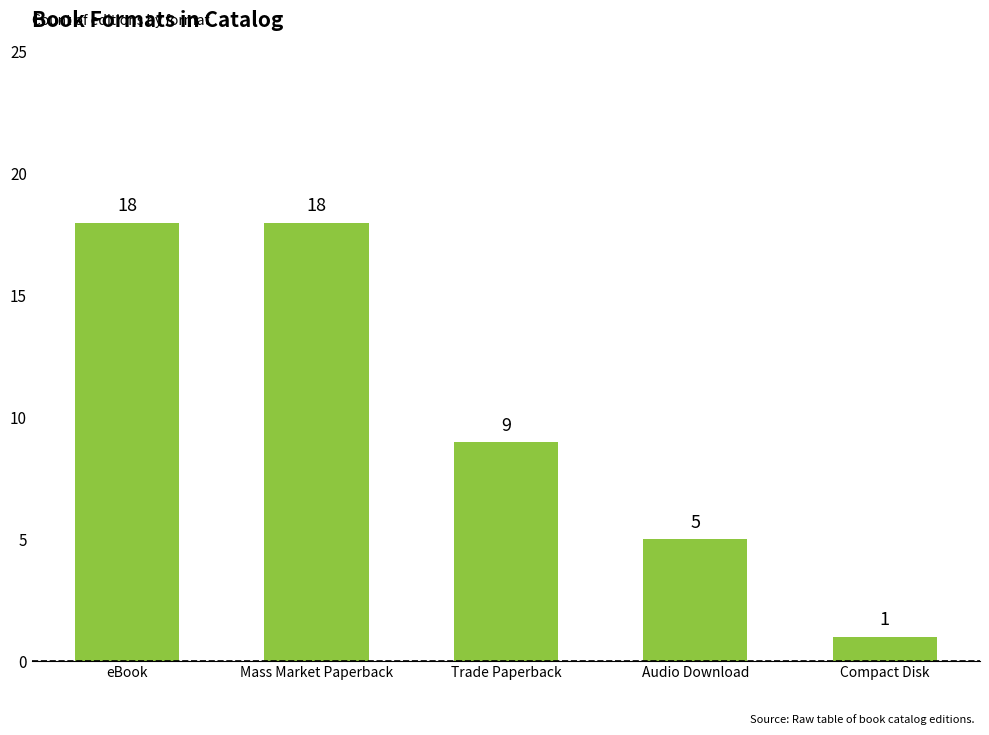

Where is the data nearest to the value 9?

Trade Paperback